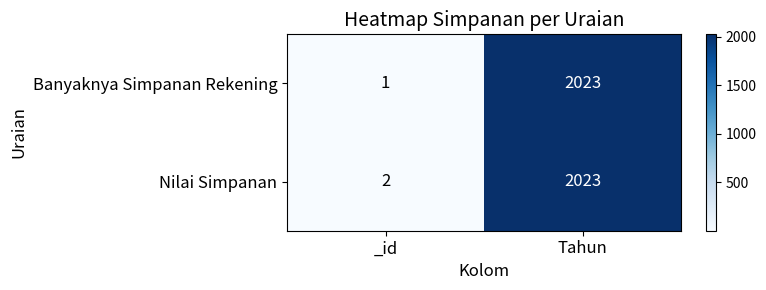

Which series changed the most between _id and Tahun?

Banyaknya Simpanan Rekening